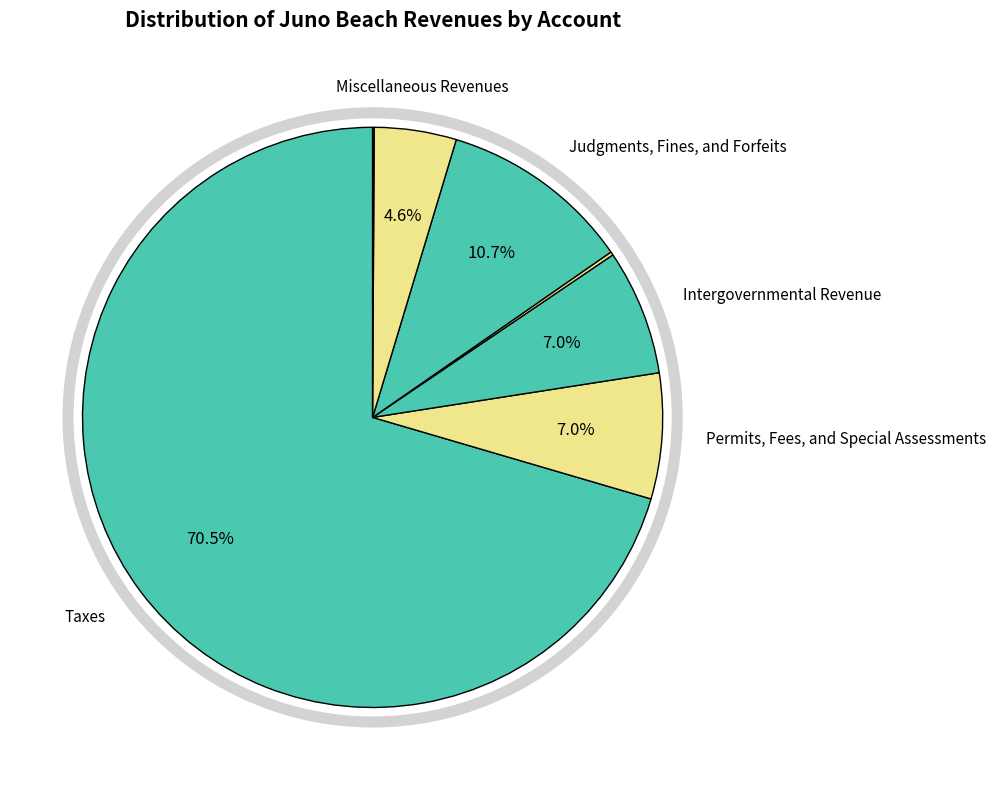

Does any single category account for the majority?

Yes